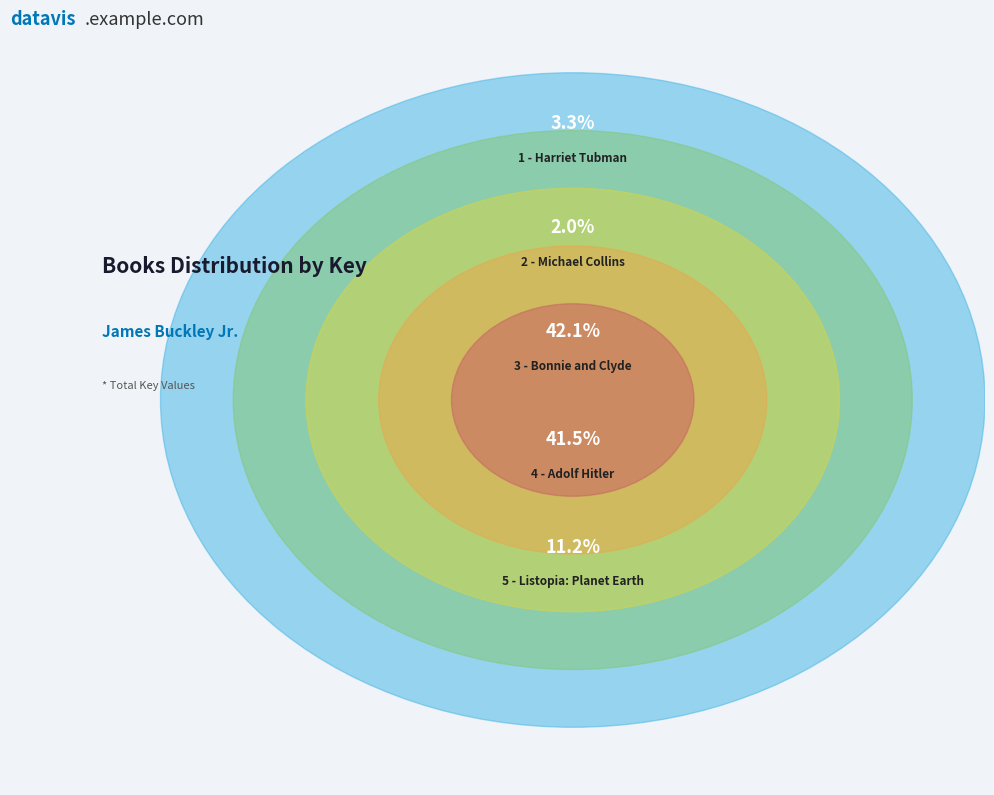

Rank the categories by value from highest to lowest.

3 - Bonnie and Clyde, 4 - Adolf Hitler, 5 - Listopia: Planet Earth, 1 - Harriet Tubman, 2 - Michael Collins